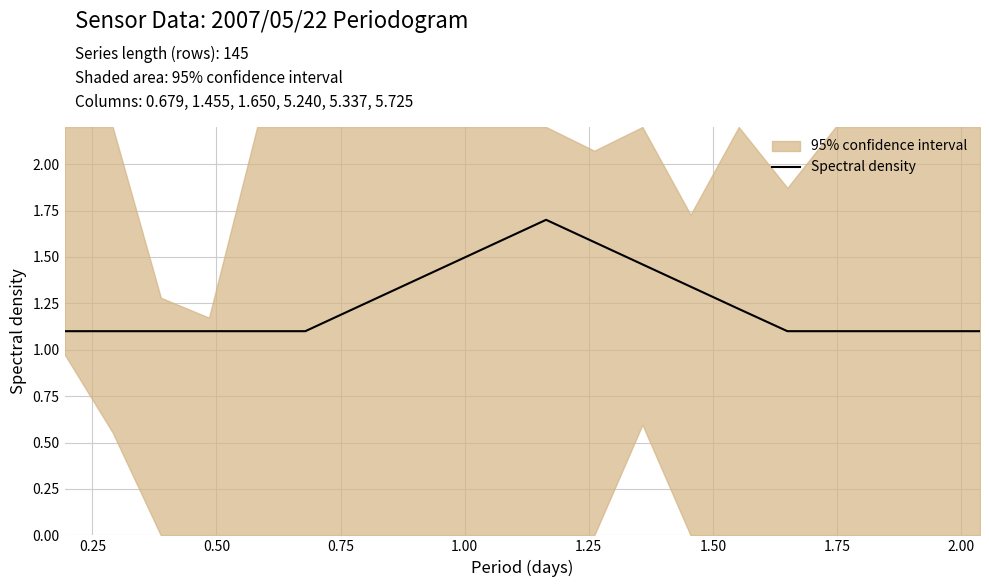

What is the minimum value for Spectral density?

1.1